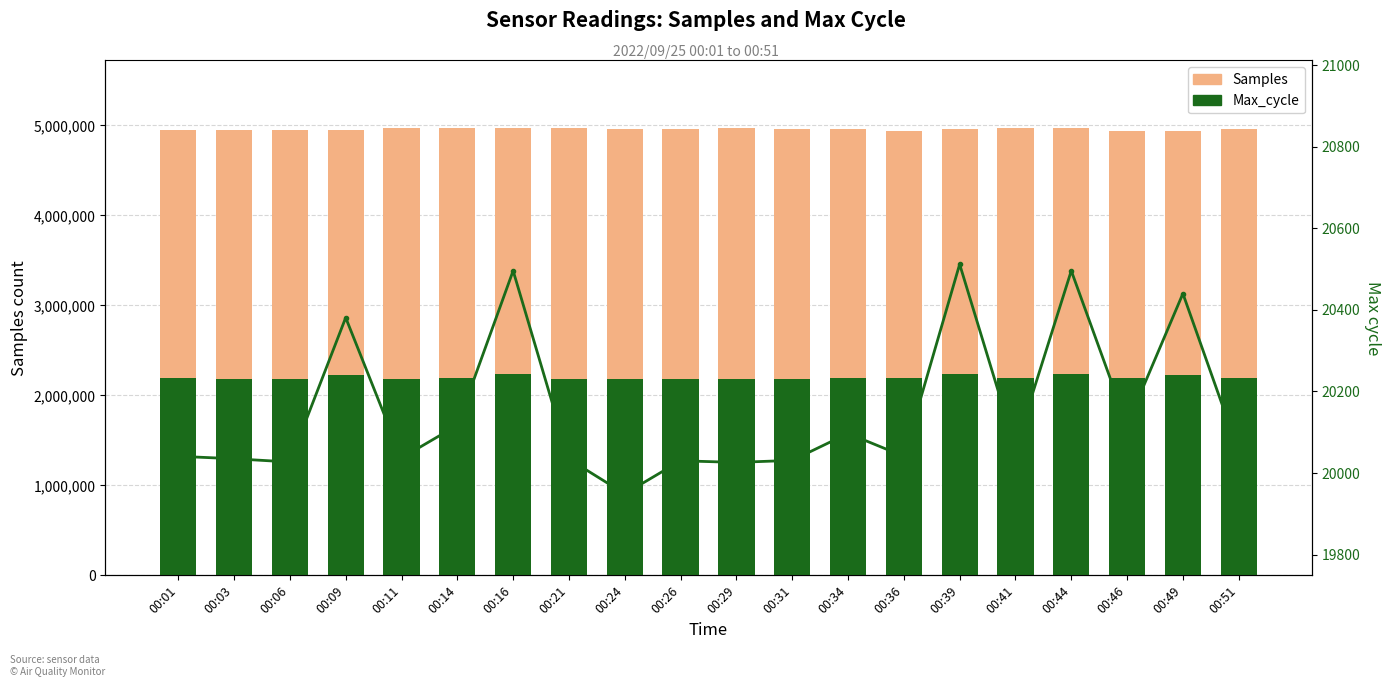

Reading left to right, list all the values displayed in this chart.

Samples: 4950249.0	4950918.0	4946571.0	4948218.0	4975993.0	4976145.0	4976027.0	4976353.0	4960300.0	4959730.0	4975846.0	4959739.0	4959664.0	4943430.0	4959330.0	4975757.0	4975427.0	4943450.0	4943357.0	4959318.0
Max_cycle: 2187938.3	2187283.3	2186409.9	2225057.2	2187501.6	2196235.5	2237612.1	2187174.1	2177894.4	2186737.4	2186300.7	2186846.6	2194052.0	2187938.3	2239358.9	2190231.0	2237612.1	2196344.6	2231498.4	2189248.4
Max_cycle line: 20041.0	20035.0	20027.0	20381.0	20037.0	20117.0	20496.0	20034.0	19949.0	20030.0	20026.0	20031.0	20097.0	20041.0	20512.0	20062.0	20496.0	20118.0	20440.0	20053.0